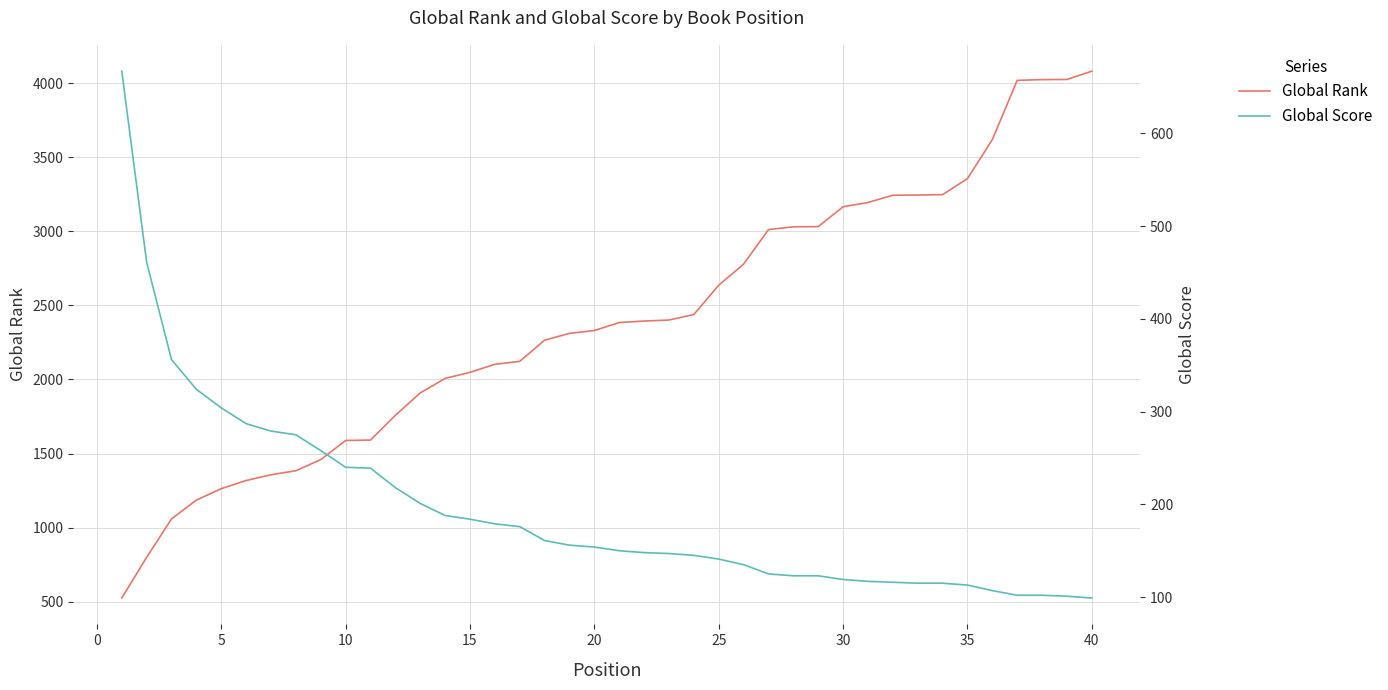

At which label does Global Rank reach its peak?

40